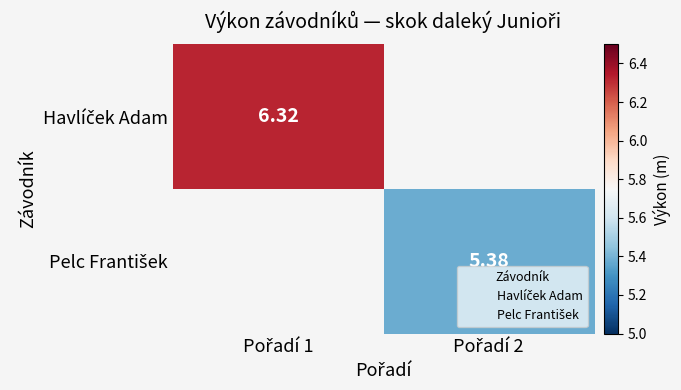

List the labels in order of Havlíček Adam value, smallest first.

Pořadí 1, Pořadí 2